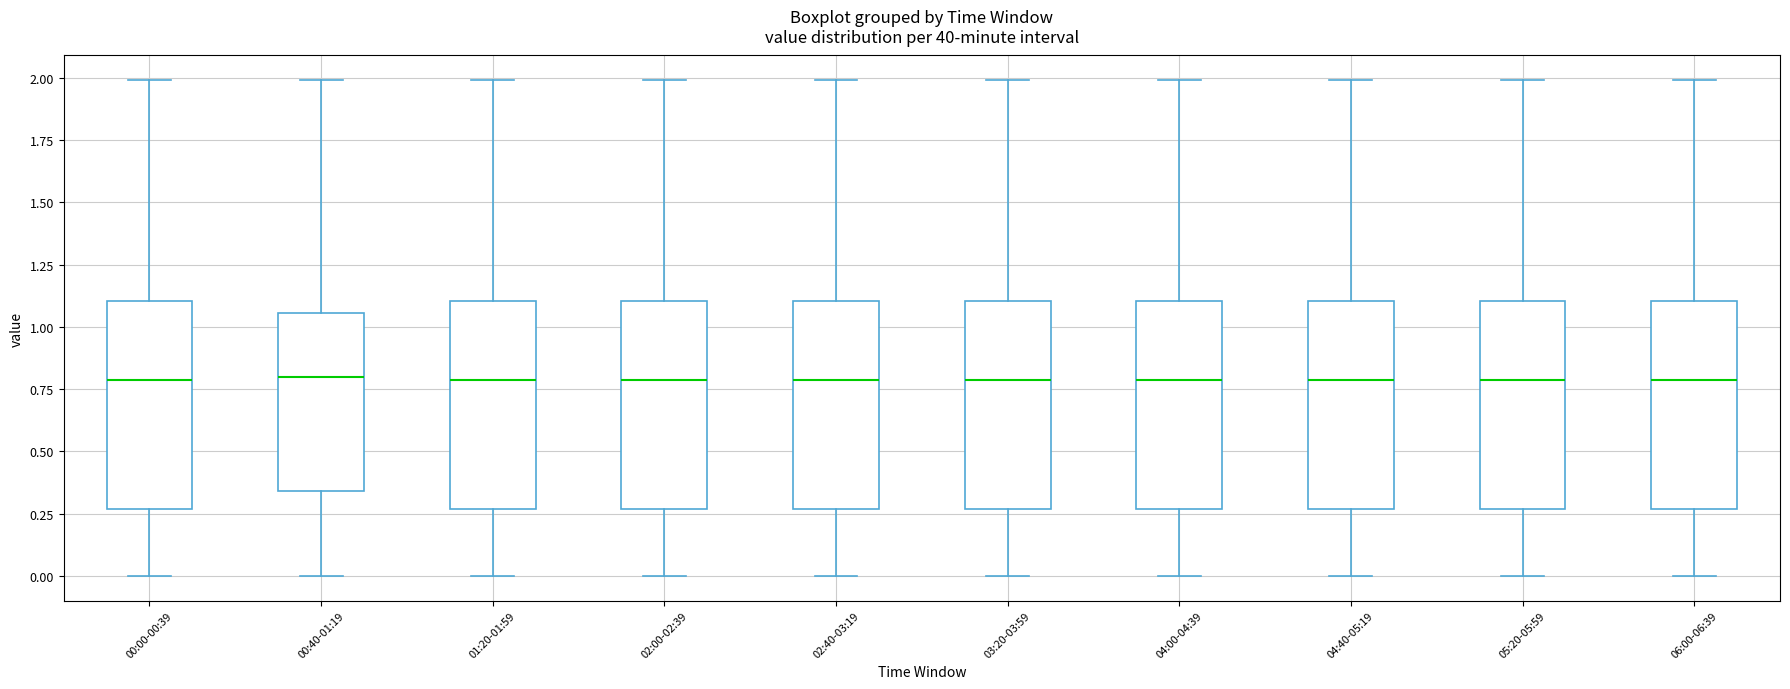

Reading left to right, transcribe this box plot: for each box, give where its median line is, the range the box spans, and where its two whiskers end, as read against the y-axis. The values are not printed on the chart, so give them approximately, as read against the axis.

00:00-00:39: median 0.80, box 0.25 to 1.10, whiskers 0.00 to 2.00
00:40-01:19: median 0.80, box 0.35 to 1.05, whiskers 0.00 to 2.00
01:20-01:59: median 0.80, box 0.25 to 1.10, whiskers 0.00 to 2.00
02:00-02:39: median 0.80, box 0.25 to 1.10, whiskers 0.00 to 2.00
02:40-03:19: median 0.80, box 0.25 to 1.10, whiskers 0.00 to 2.00
03:20-03:59: median 0.80, box 0.25 to 1.10, whiskers 0.00 to 2.00
04:00-04:39: median 0.80, box 0.25 to 1.10, whiskers 0.00 to 2.00
04:40-05:19: median 0.80, box 0.25 to 1.10, whiskers 0.00 to 2.00
05:20-05:59: median 0.80, box 0.25 to 1.10, whiskers 0.00 to 2.00
06:00-06:39: median 0.80, box 0.25 to 1.10, whiskers 0.00 to 2.00